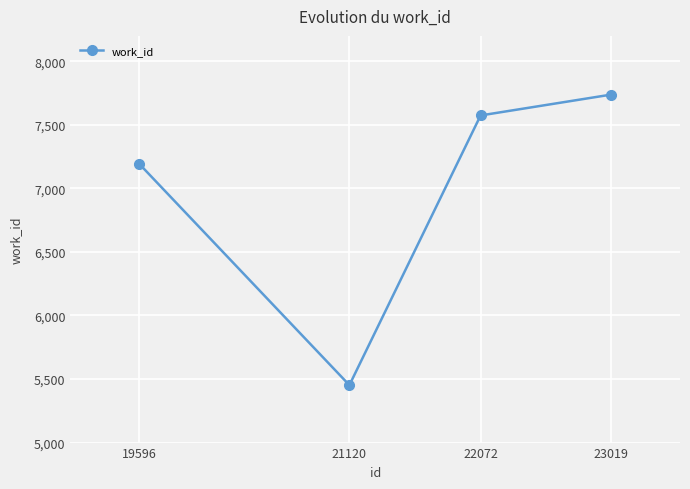

Rank the categories by value from highest to lowest.

23019, 22072, 19596, 21120